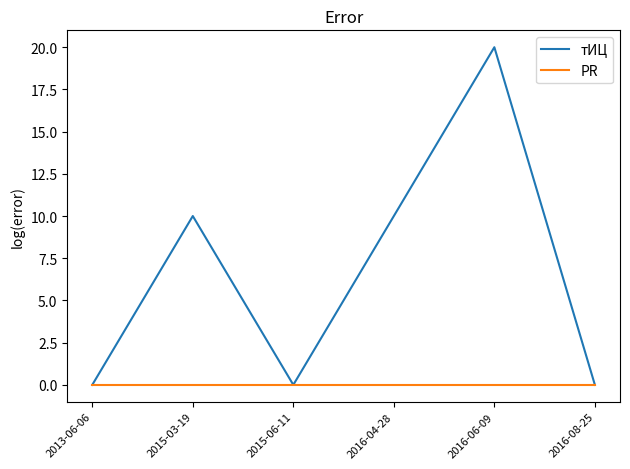

Does the chart have visible grid lines?

No